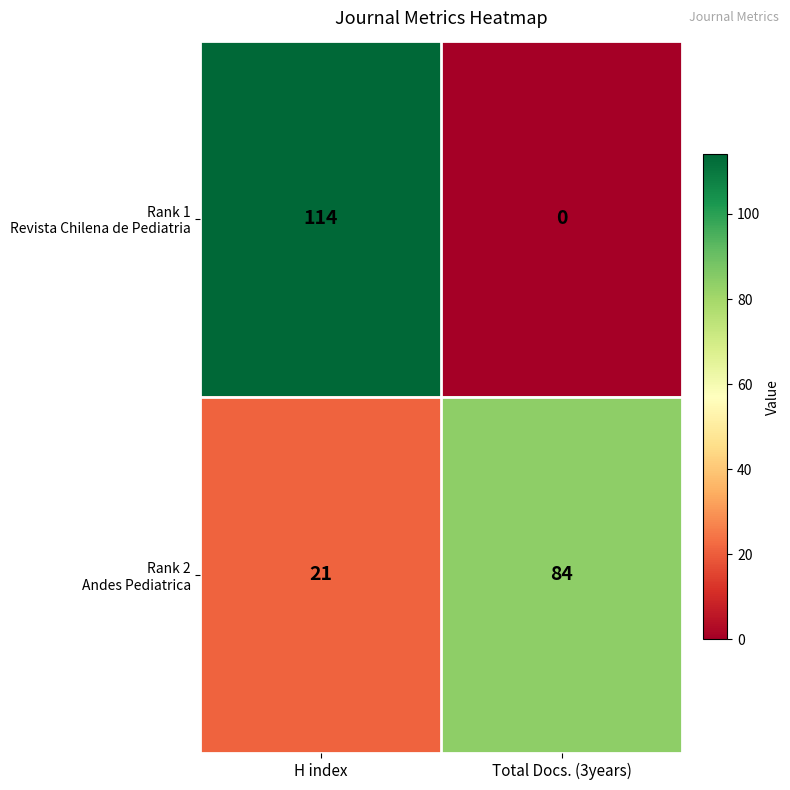

Which label corresponds to the smallest value in the chart?

Total Docs. (3years)